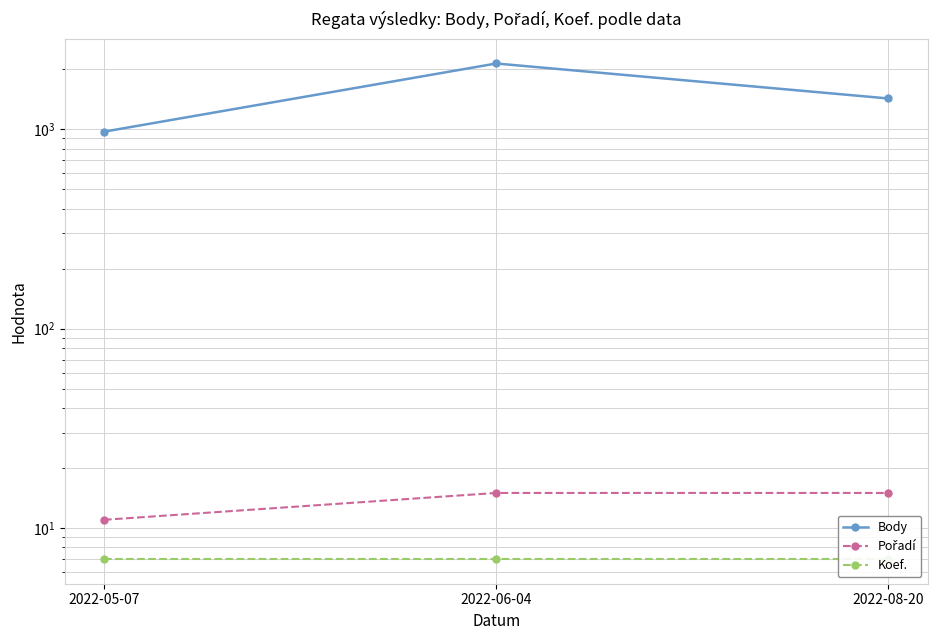

At which label is Koef. closest to 7?

2022-05-07